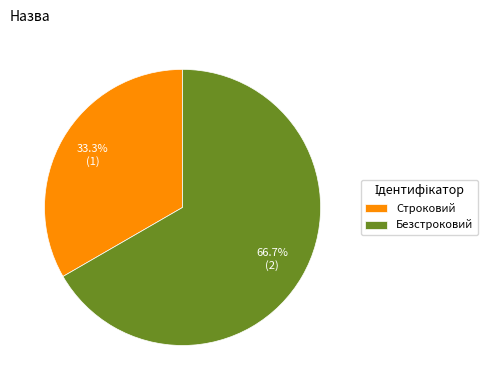

Rank the categories by value from highest to lowest.

Безстроковий, Строковий